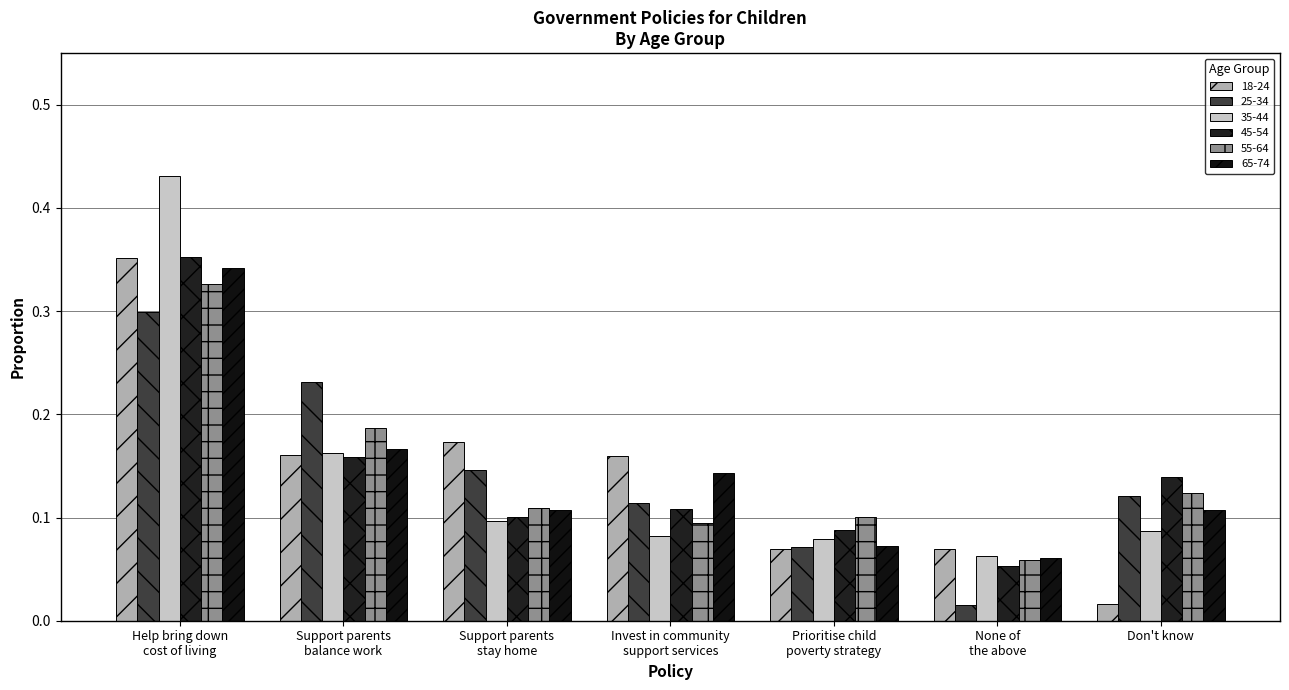

Between Help bring down
cost of living and Prioritise child
poverty strategy, which series saw the biggest shift?

35-44